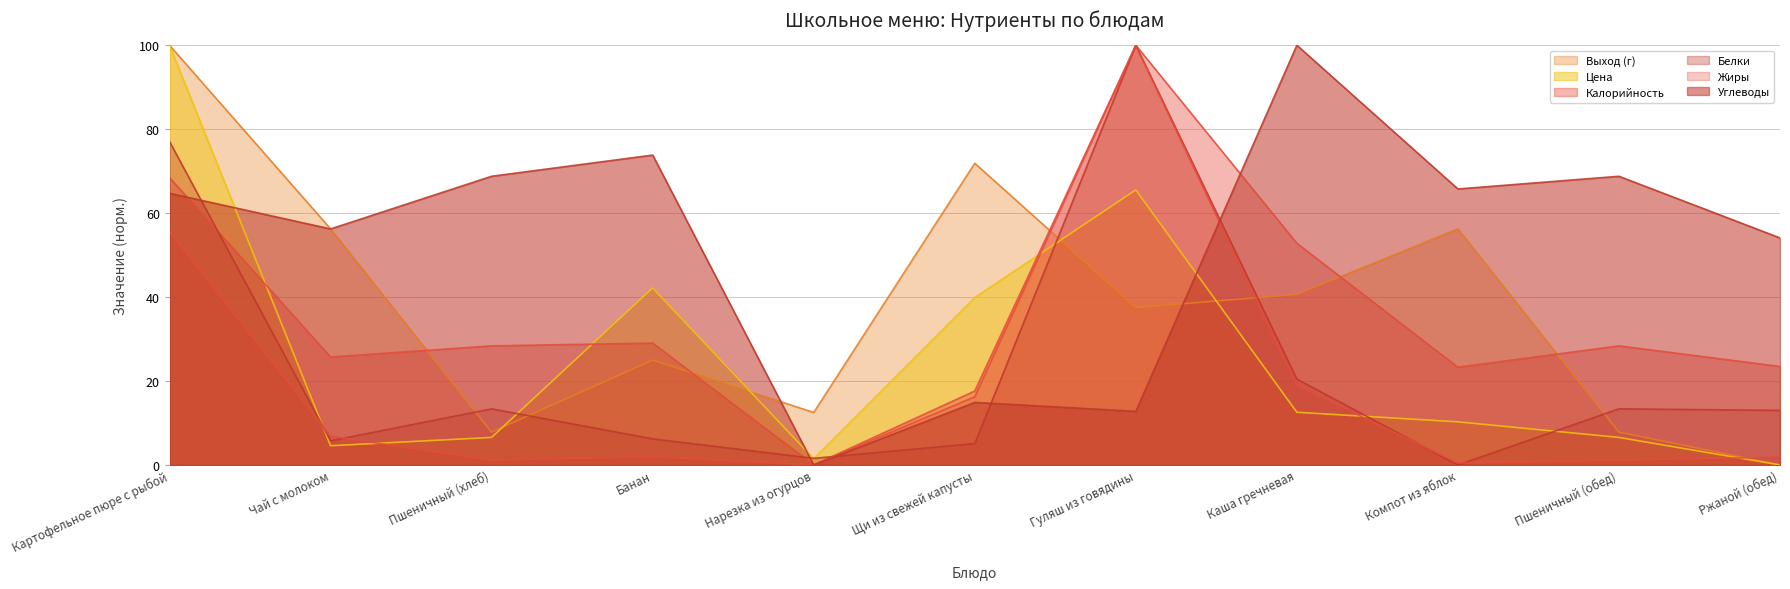

True or false: Цена and Белки intersect in this chart.

True